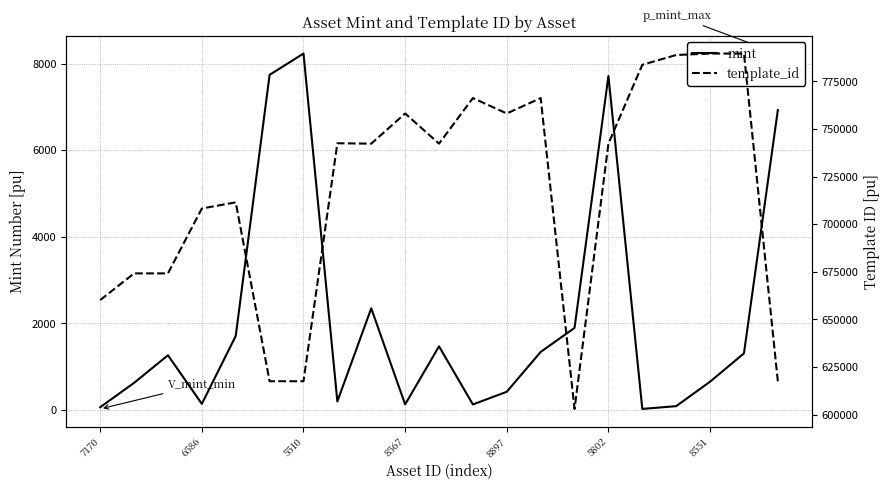

What is the highest value of the mint series?

8232